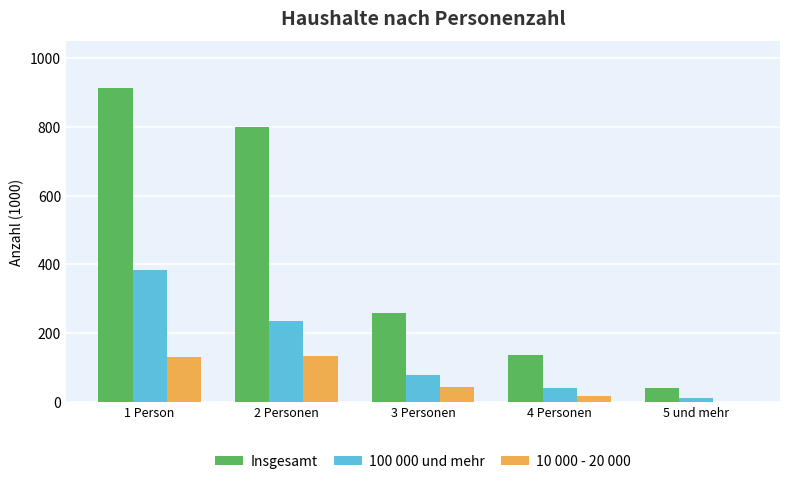

Which category has the highest value in the Insgesamt series?

1 Person